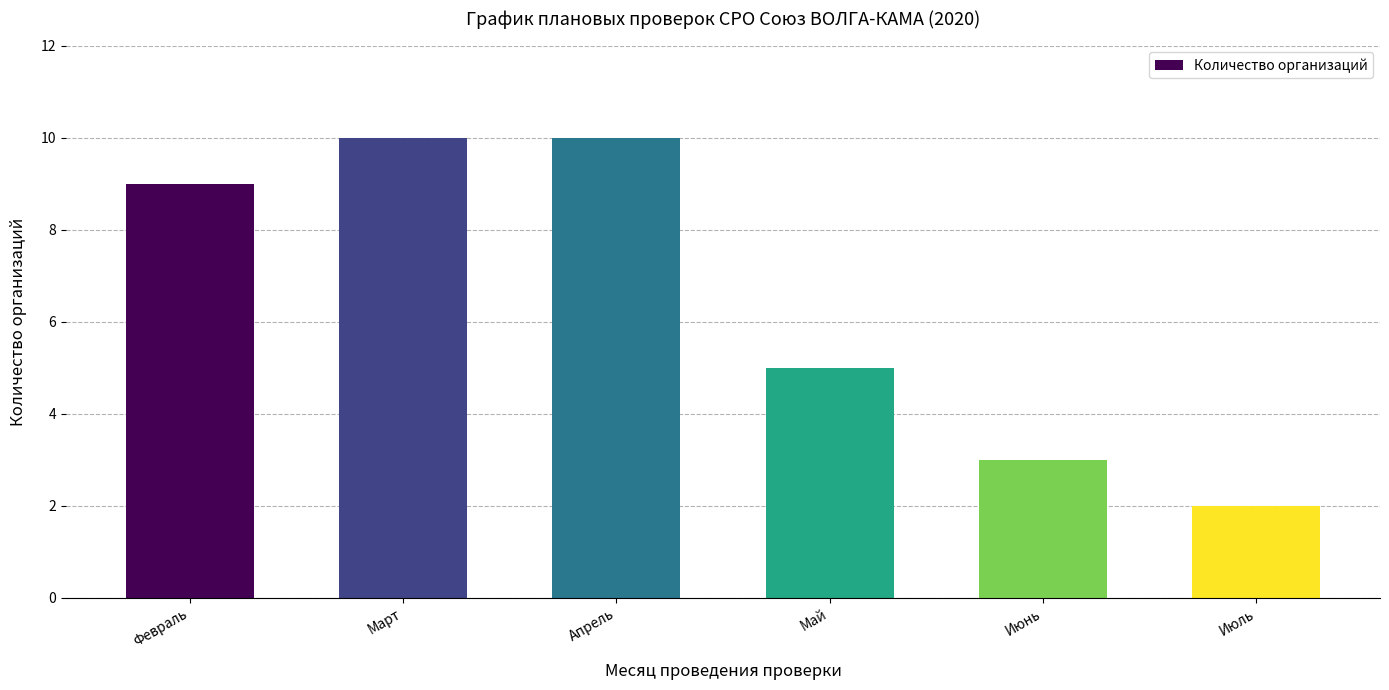

Count the number of categories in the chart.

6